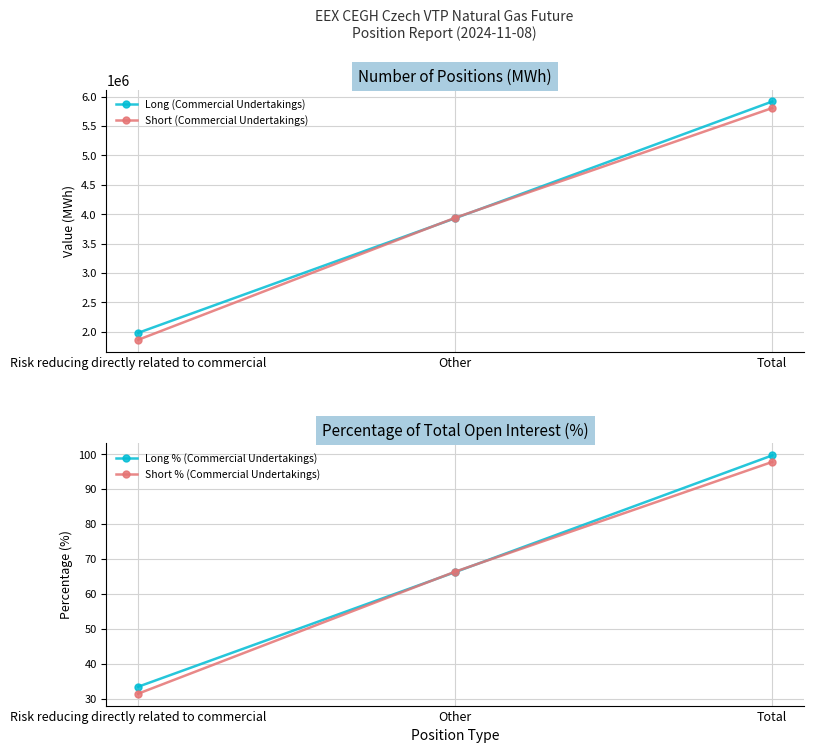

How many data points in Long % (Commercial Undertakings) are above 66?

2